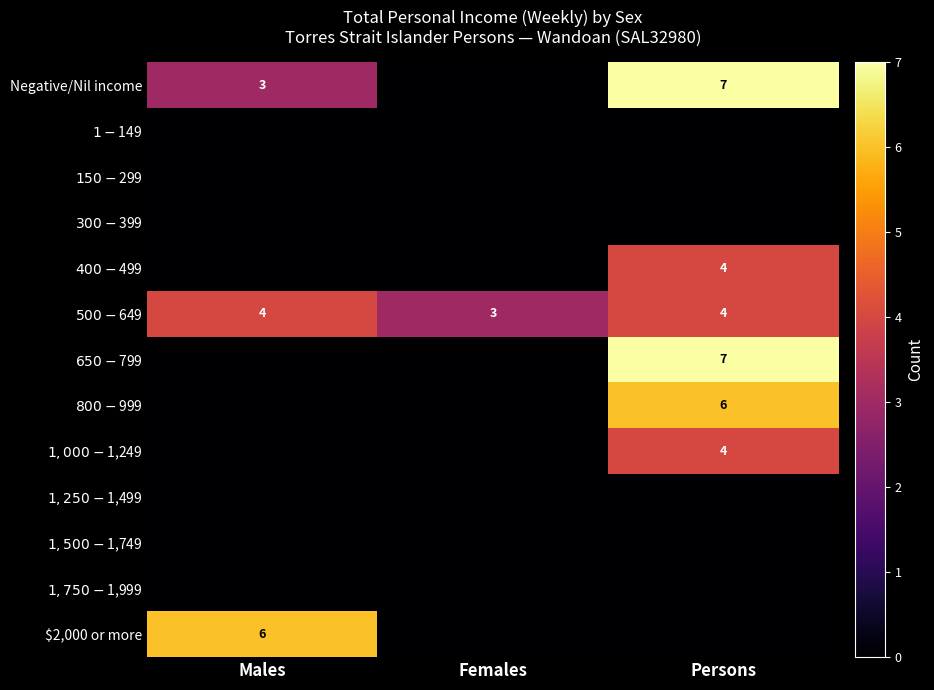

Is it true that Negative/Nil income equals 3 at Males?

True